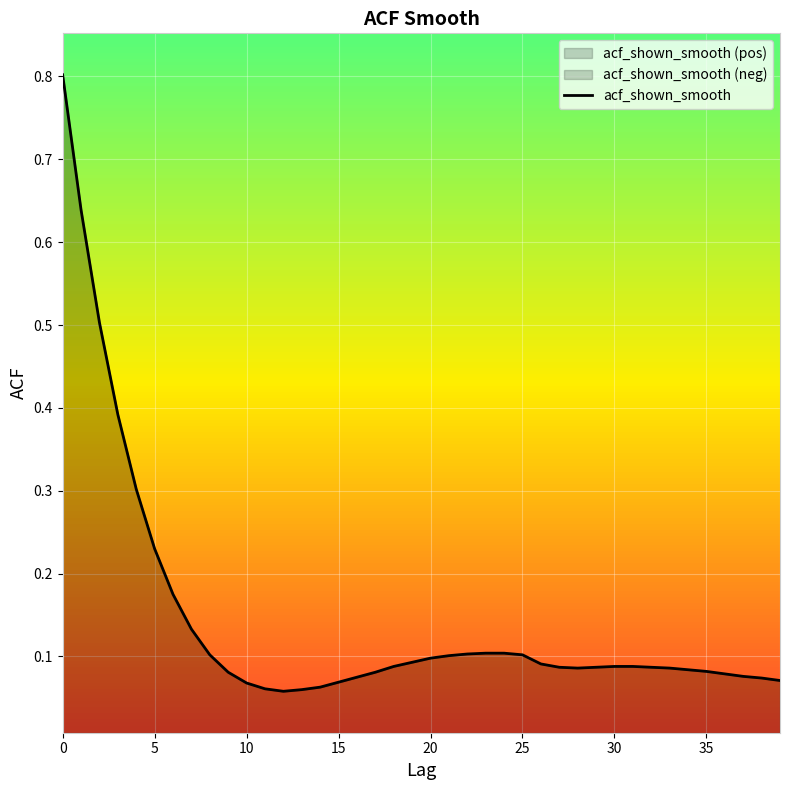

What is the label of the 24th point from the left?

23